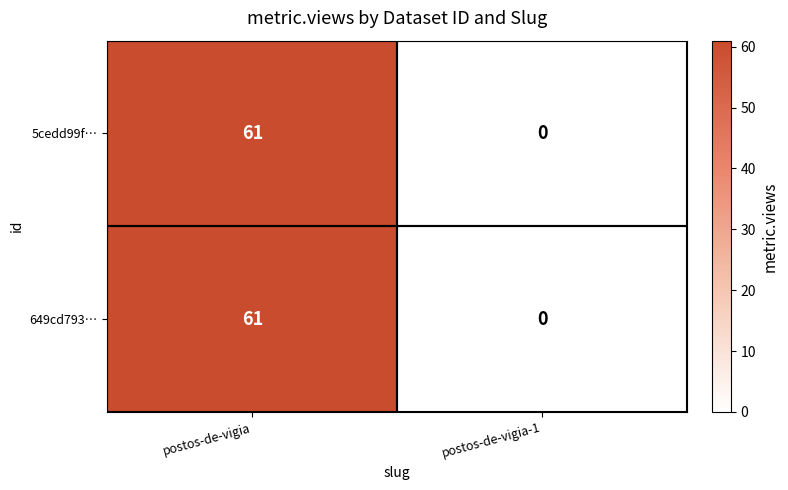

True or false: 5cedd99f… has a value of 61 at postos-de-vigia.

True